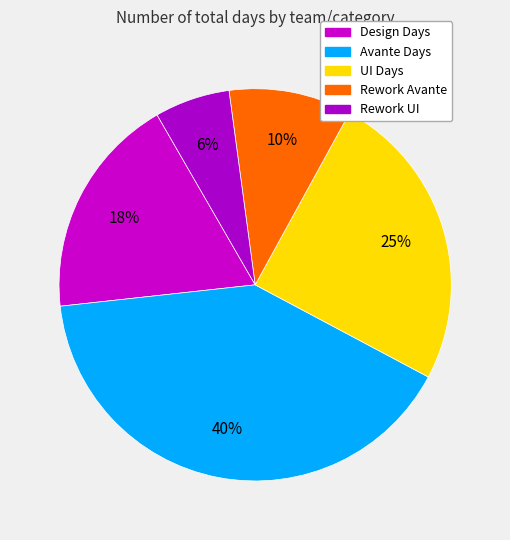

The Avante Days slice represents 35% of the pie. True or false?

False